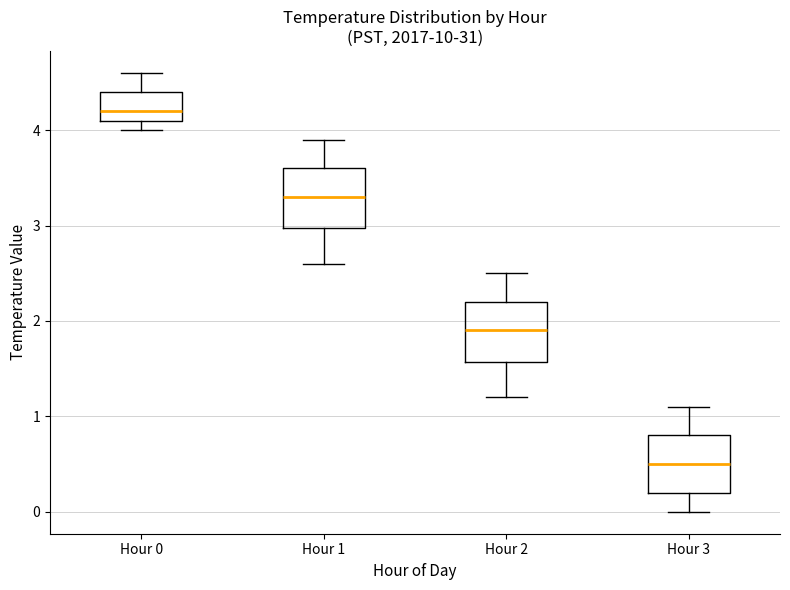

Reading left to right, transcribe this box plot: for each box, give where its median line is, the range the box spans, and where its two whiskers end, as read against the y-axis. The values are not printed on the chart, so give them approximately, as read against the axis.

Hour 0: median 4.2, box 4.1 to 4.4, whiskers 4.0 to 4.6
Hour 1: median 3.3, box 3.0 to 3.6, whiskers 2.6 to 3.9
Hour 2: median 1.9, box 1.6 to 2.2, whiskers 1.2 to 2.5
Hour 3: median 0.5, box 0.2 to 0.8, whiskers 0.0 to 1.1